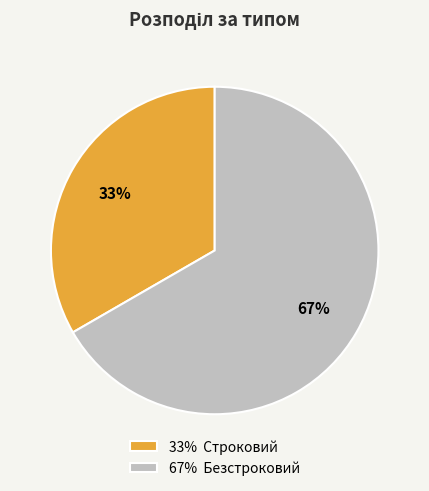

Between 67% Безстроковий and 33% Строковий, which is larger?

67% Безстроковий